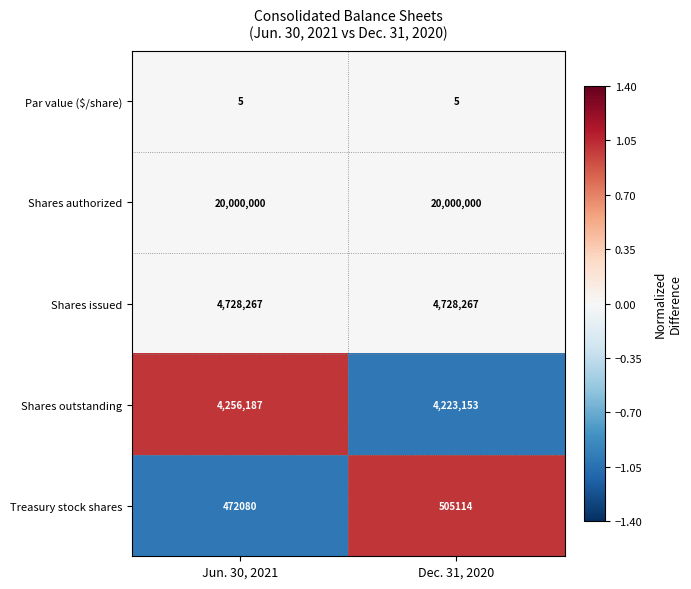

What value does the Shares issued series have at Jun. 30, 2021?

4728267